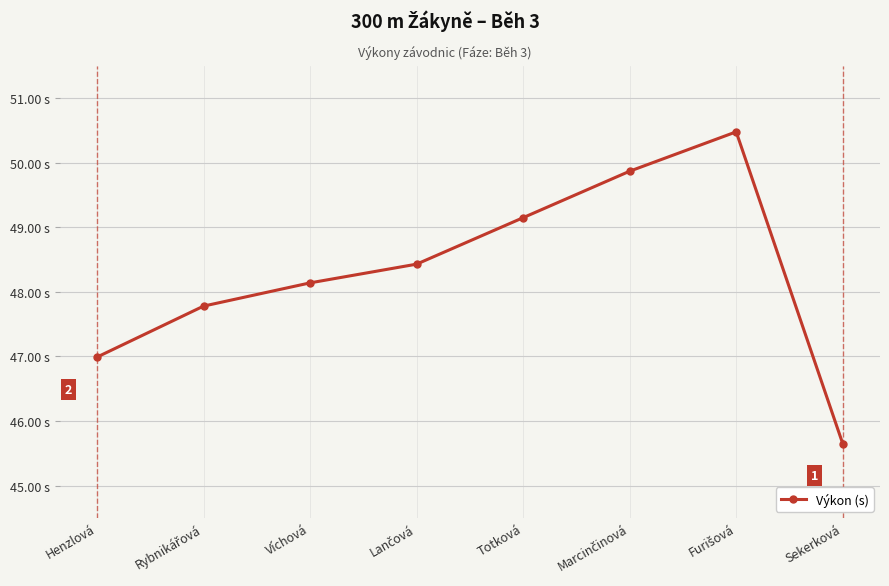

Is this an area chart (filled region under the line)?

No